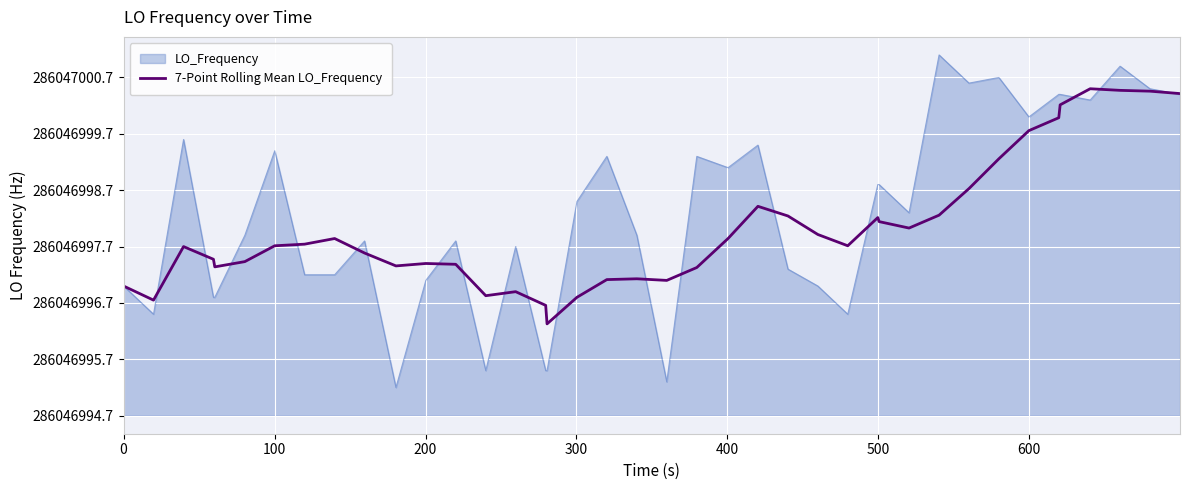

What are all the series names shown in the legend?

LO_Frequency, 7-Point Rolling Mean LO_Frequency